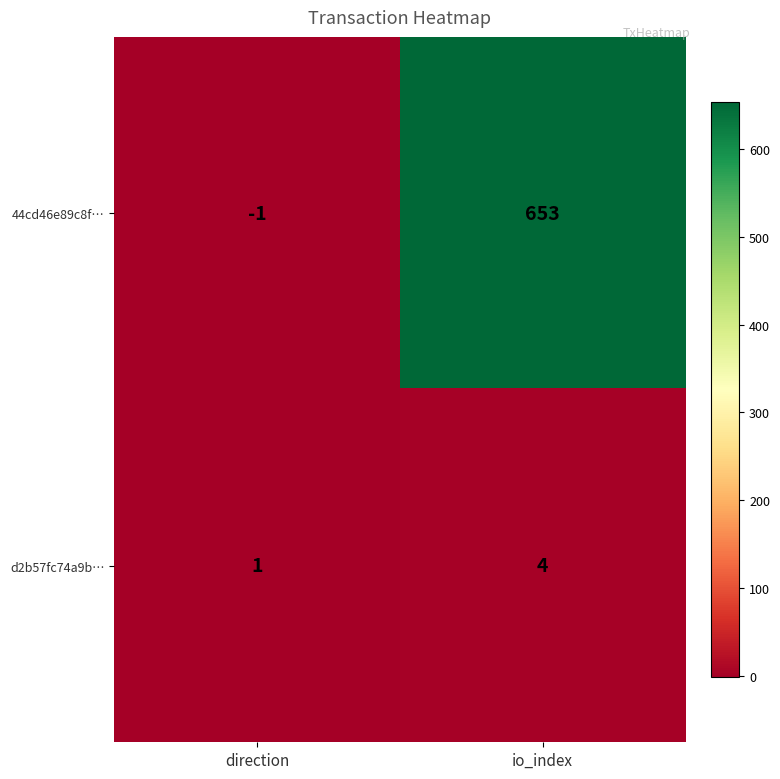

Is it true that 44cd46e89c8f… equals -1 at direction?

True